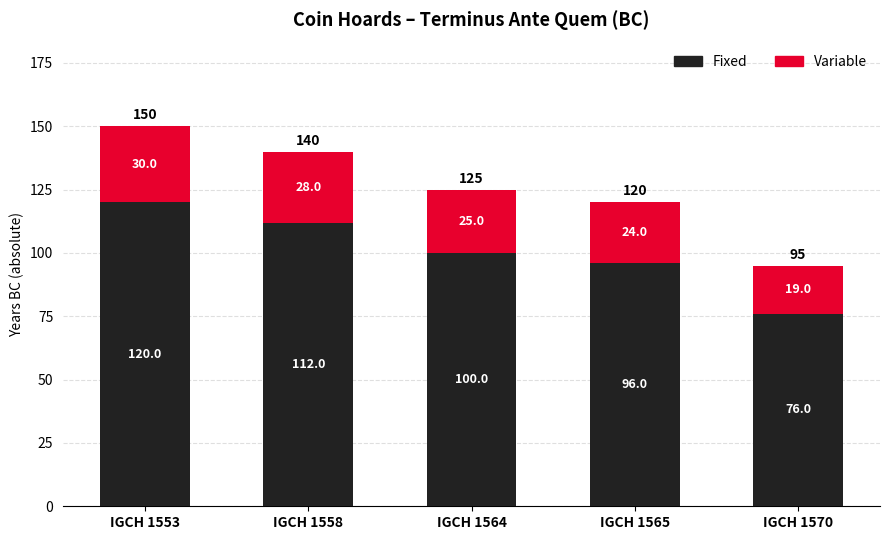

Are the bars horizontal?

No